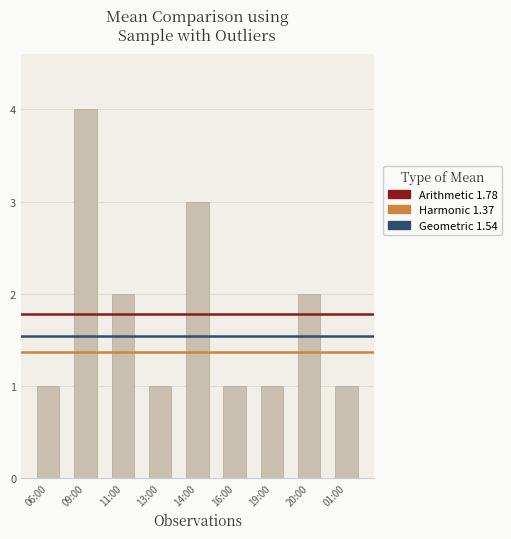

What is the label of the 7th bar from the right?

11:00